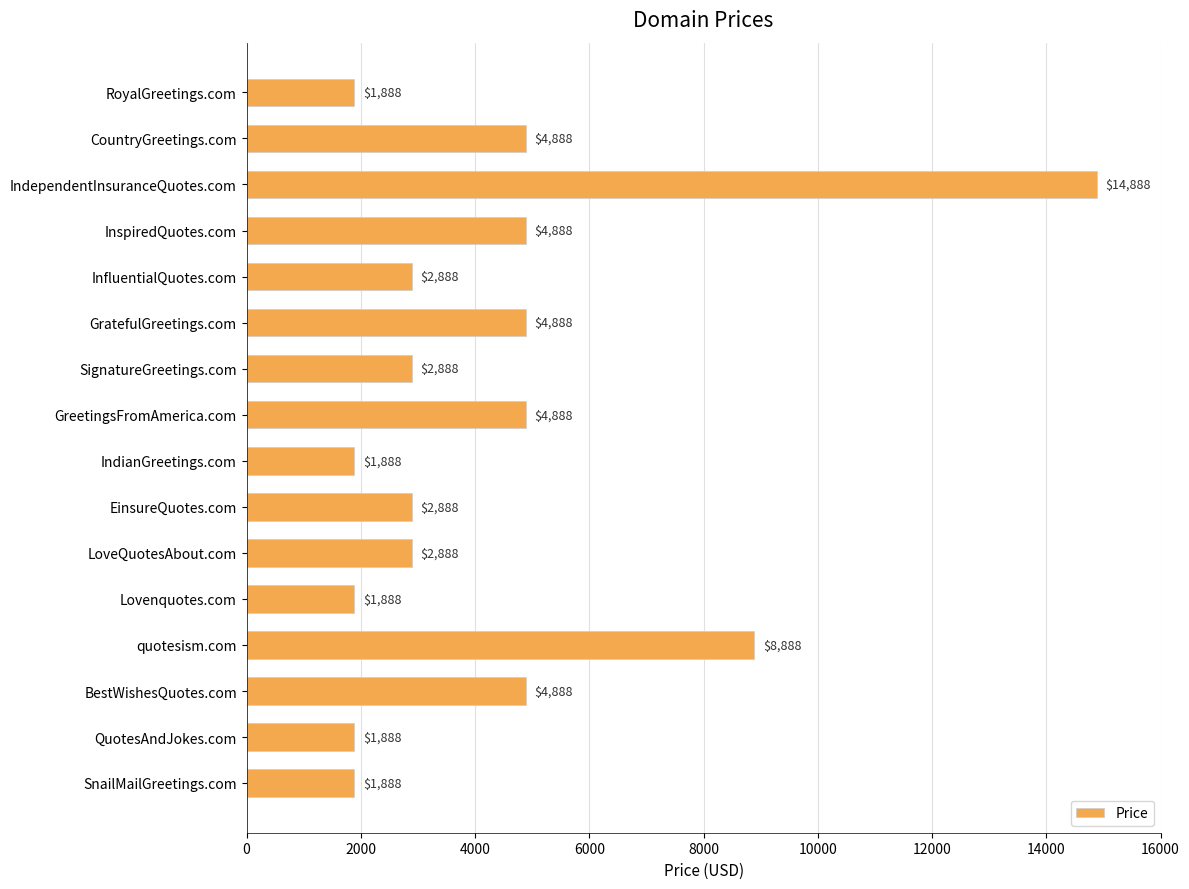

What is the maximum value shown in the chart?

14888